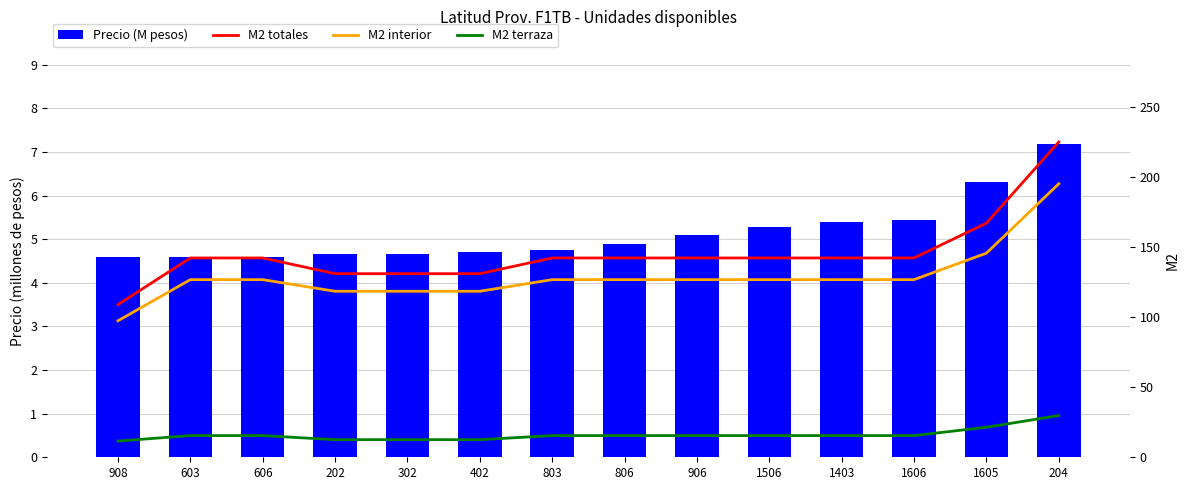

How many categories are shown in the chart?

14